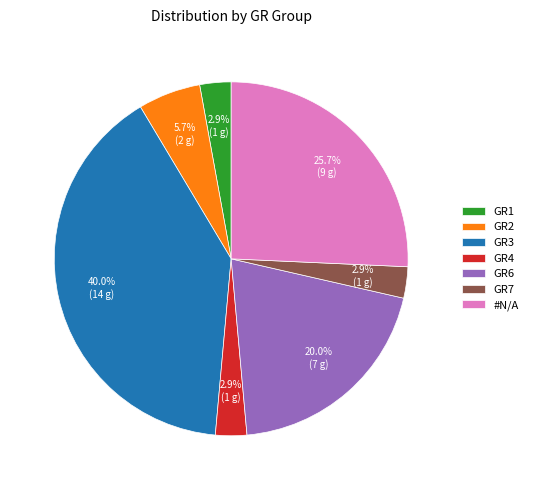

Which category has the biggest portion of the pie?

GR3